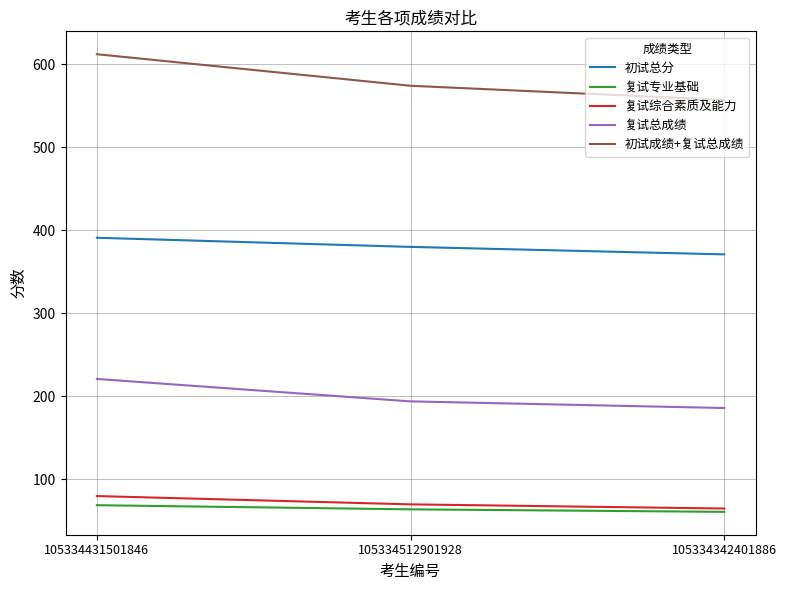

Does the chart have visible grid lines?

Yes